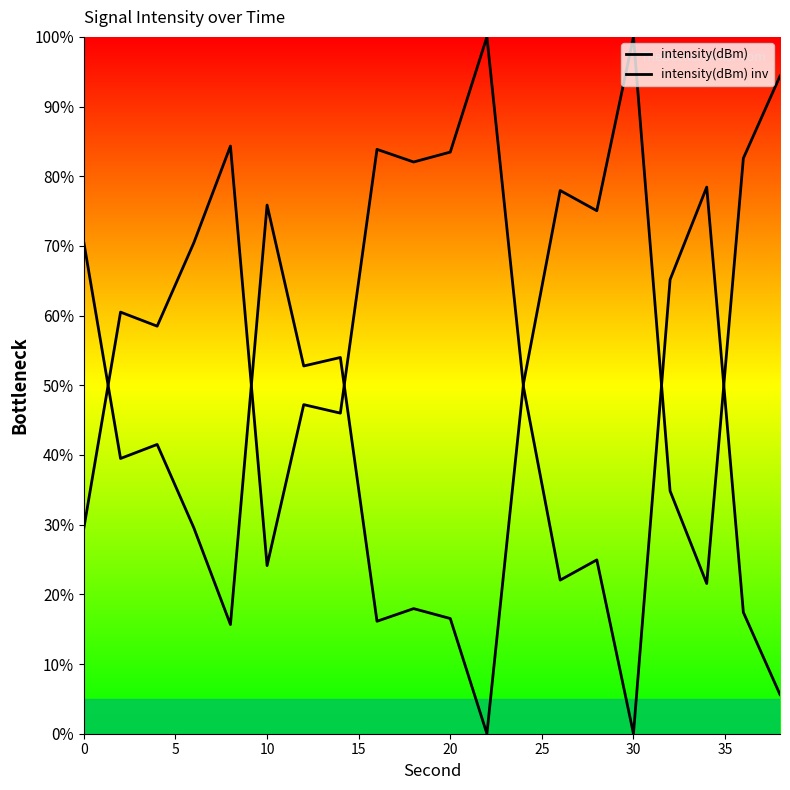

How many lines are shown in the chart?

2